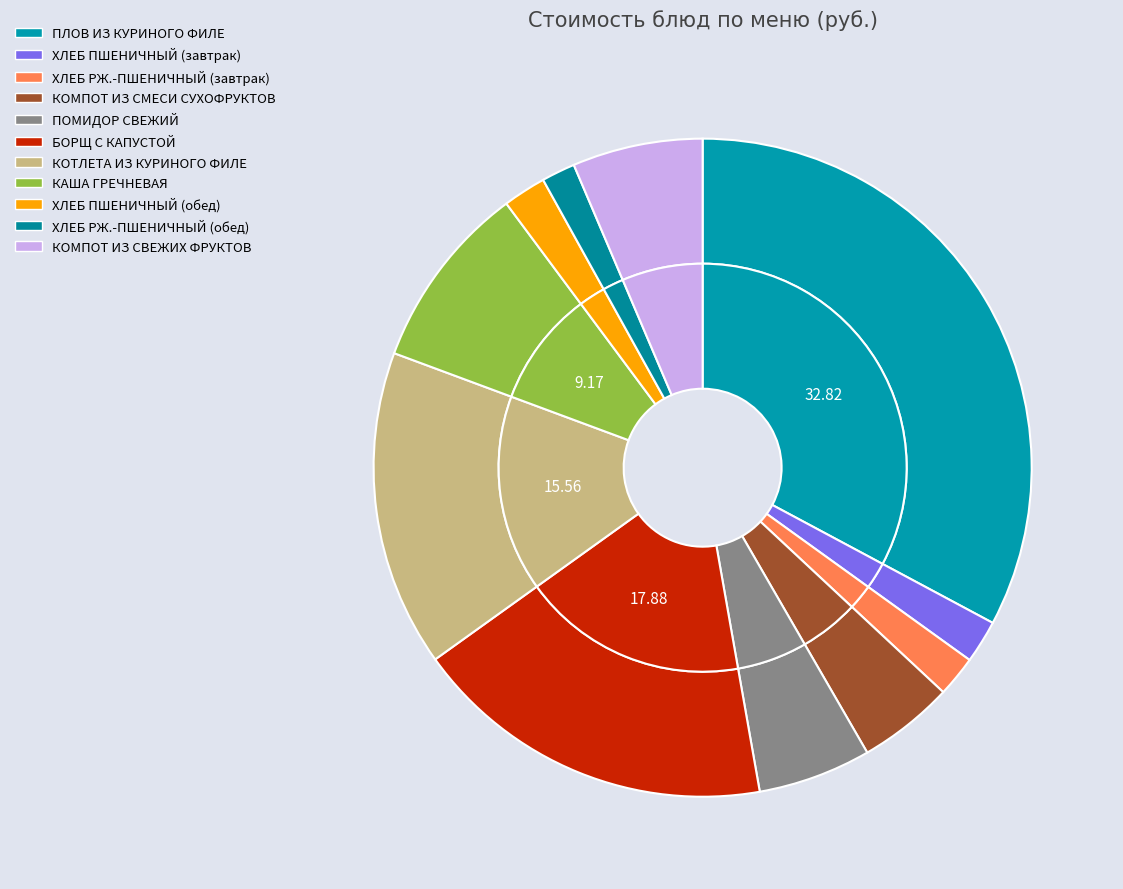

To the nearest percent, what portion does ХЛЕБ РЖ.-ПШЕНИЧНЫЙ (обед) represent?

2%